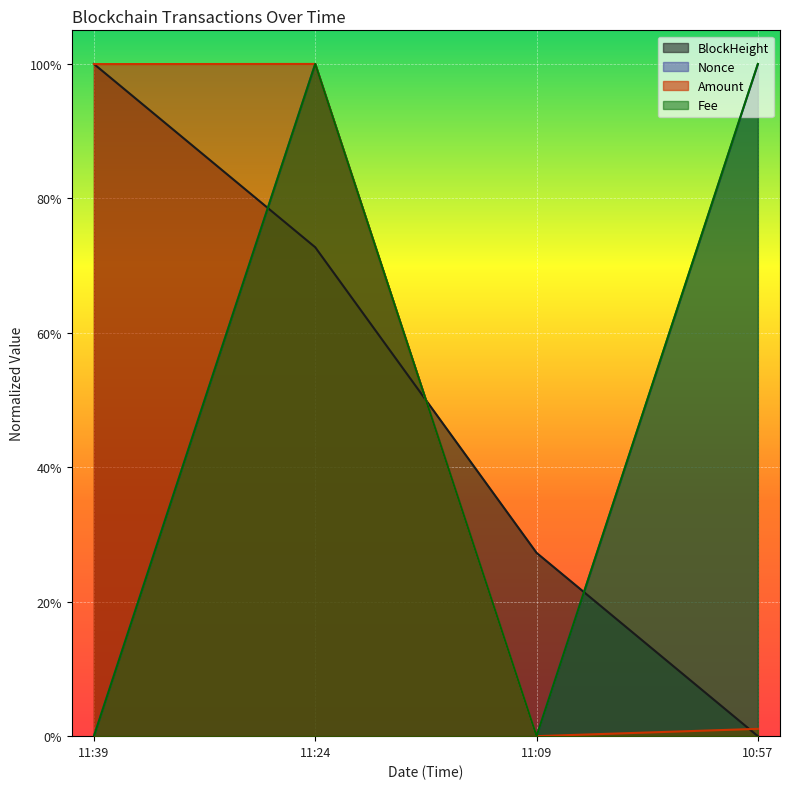

Does the chart display data point markers on the line(s)?

No